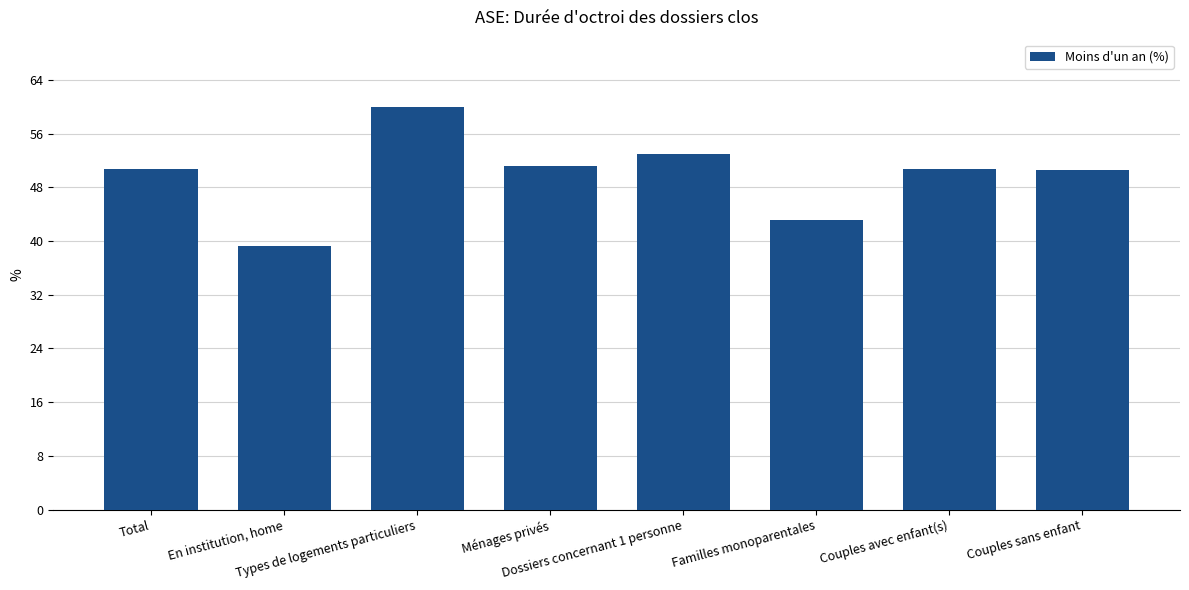

What is the average value?

49.8